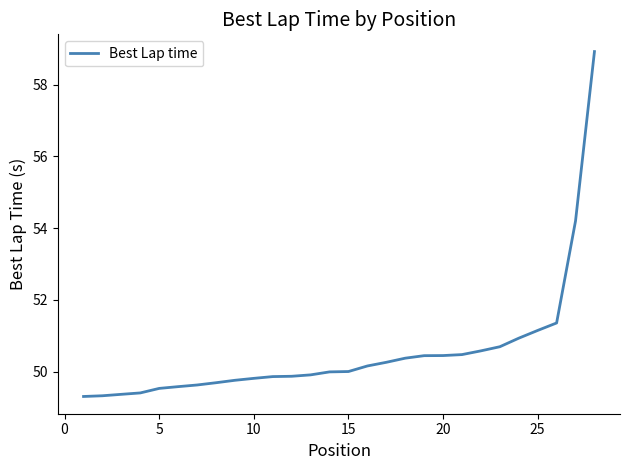

What is the minimum value shown in the chart?

49.3